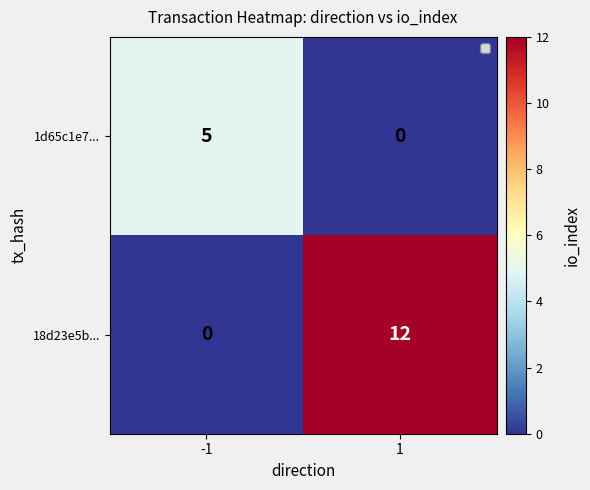

How many data points does each series have?

2